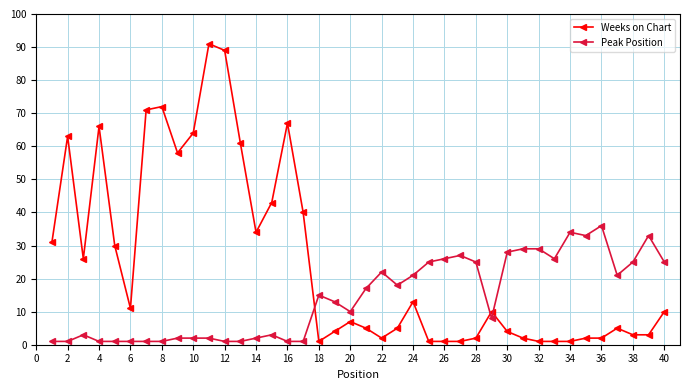

How many lines are shown in the chart?

2